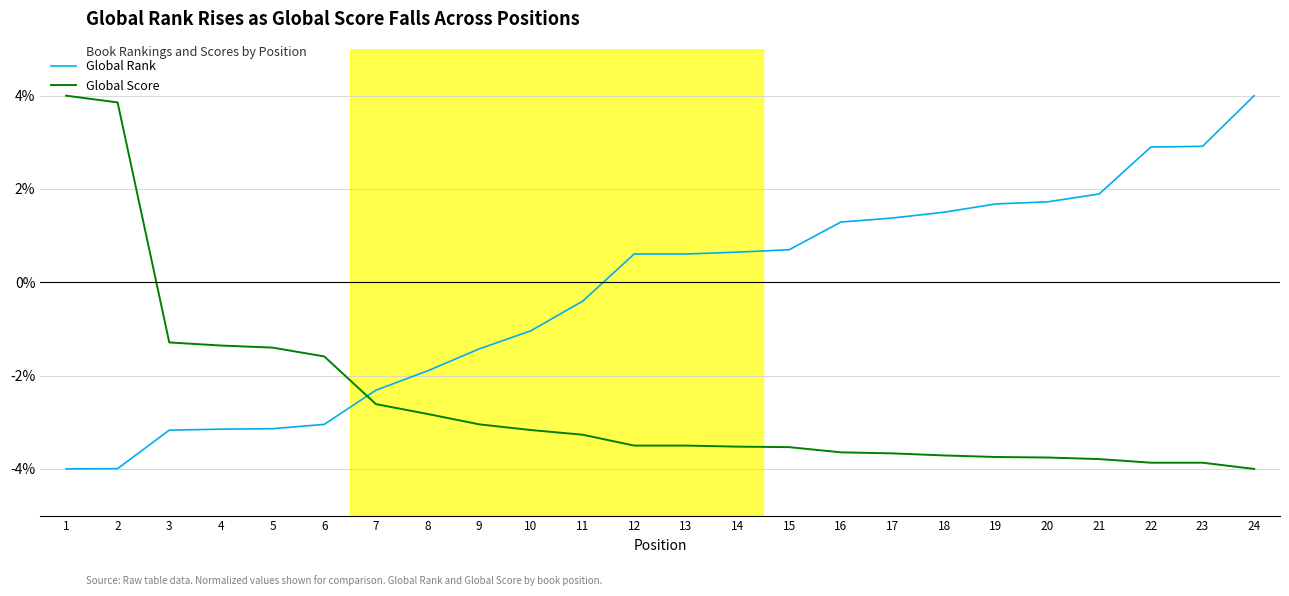

Which series changed the most between 14 and 24?

Global Rank